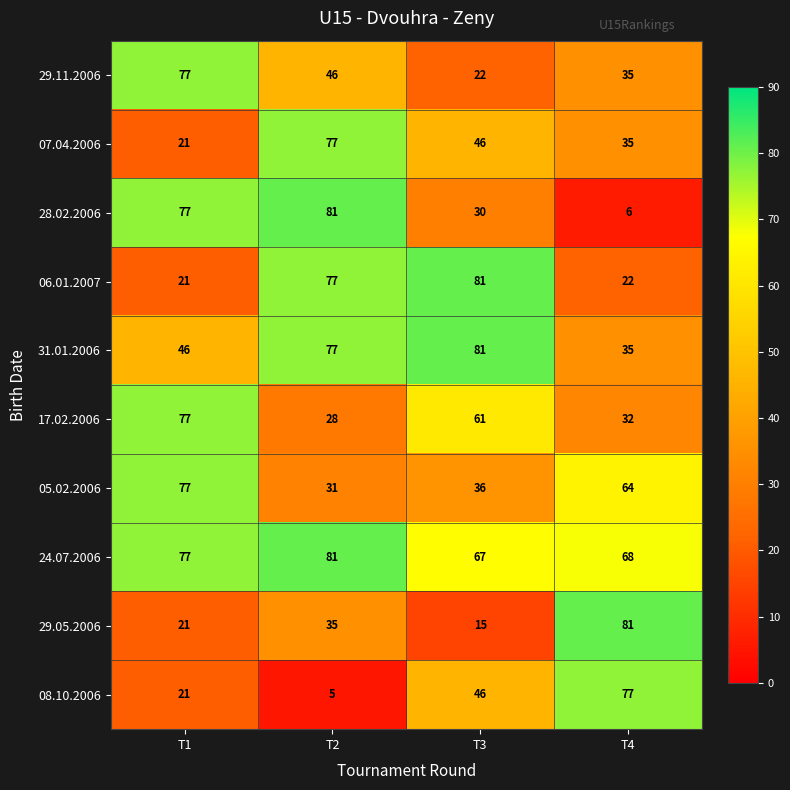

What is the sum of all 29.11.2006 values?

180